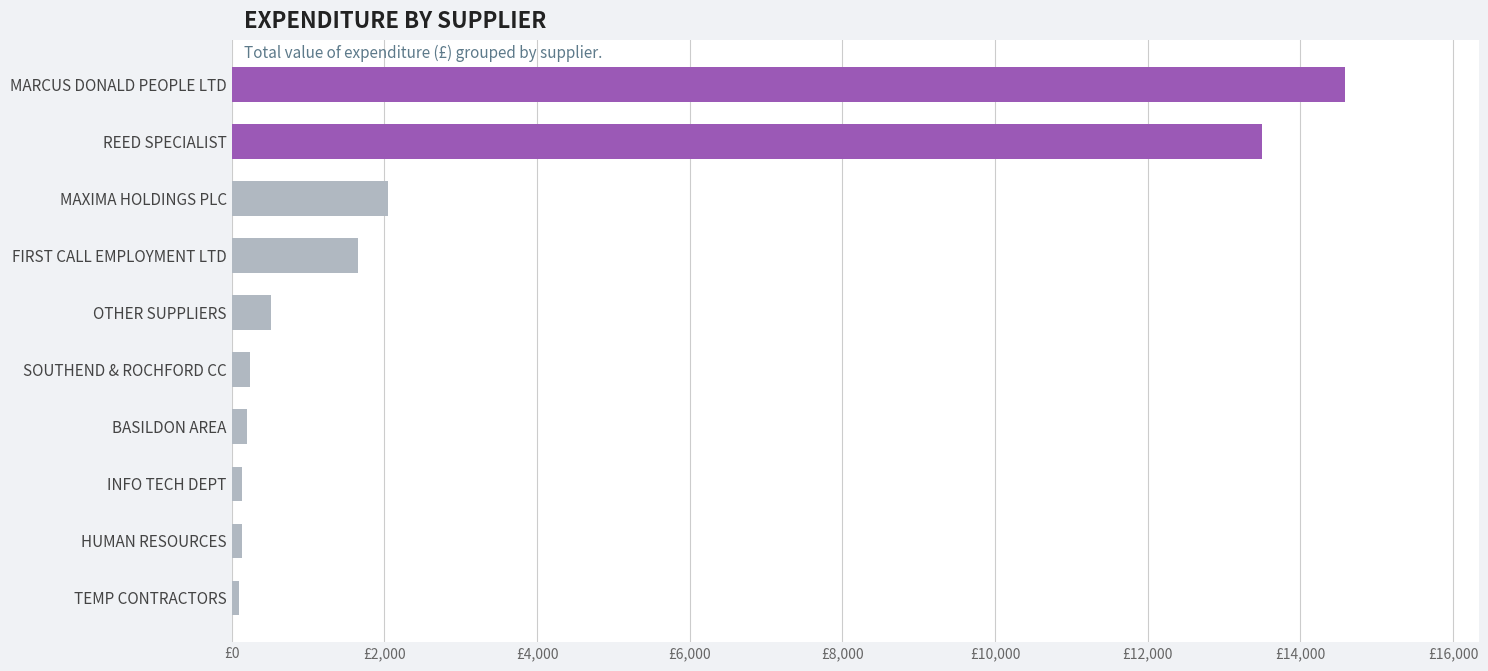

Are the bars horizontal?

Yes